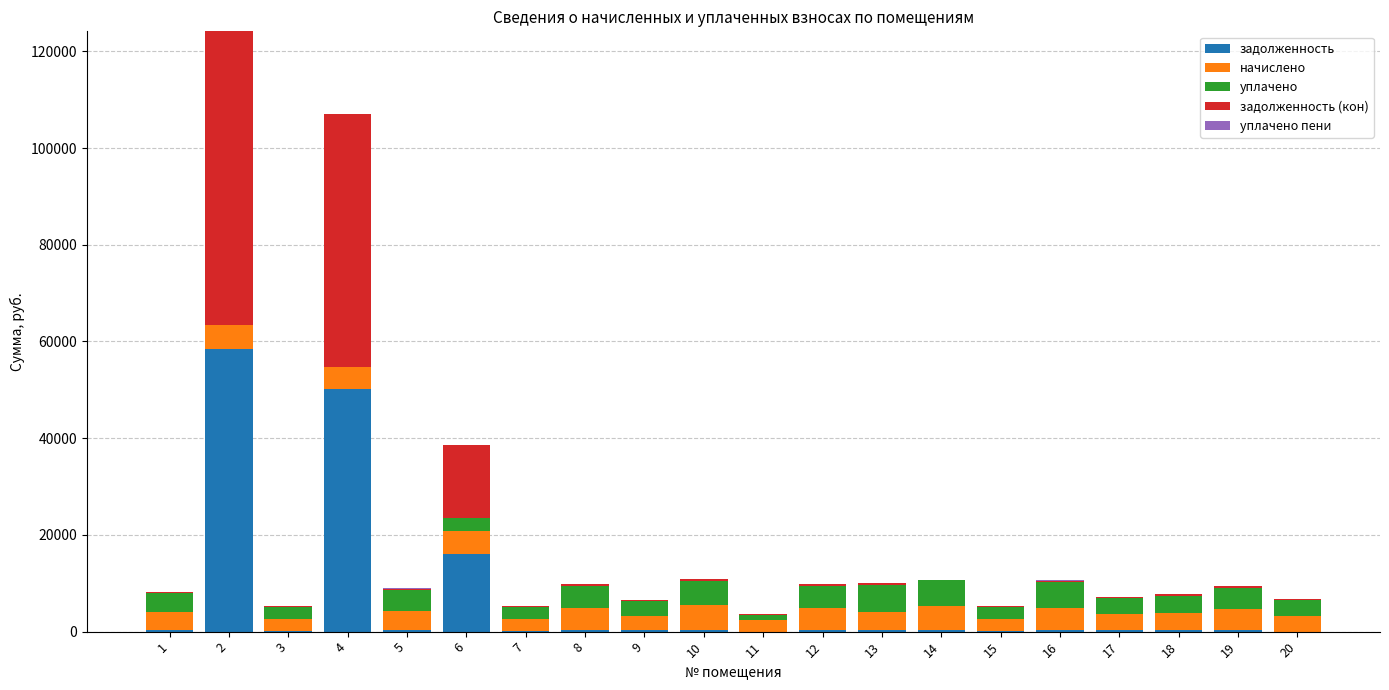

What is the highest value of the задолженность series?

58345.5